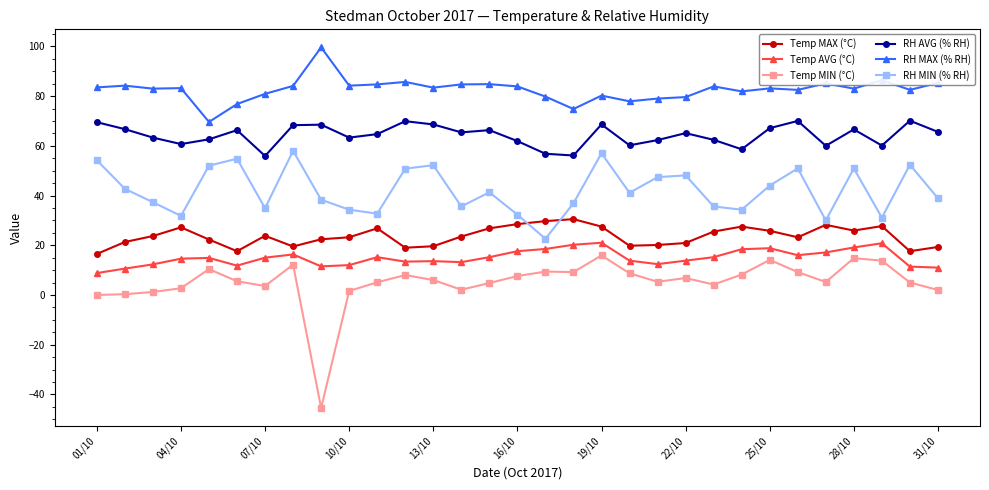

What is the maximum value for Temp MAX (°C)?

30.5